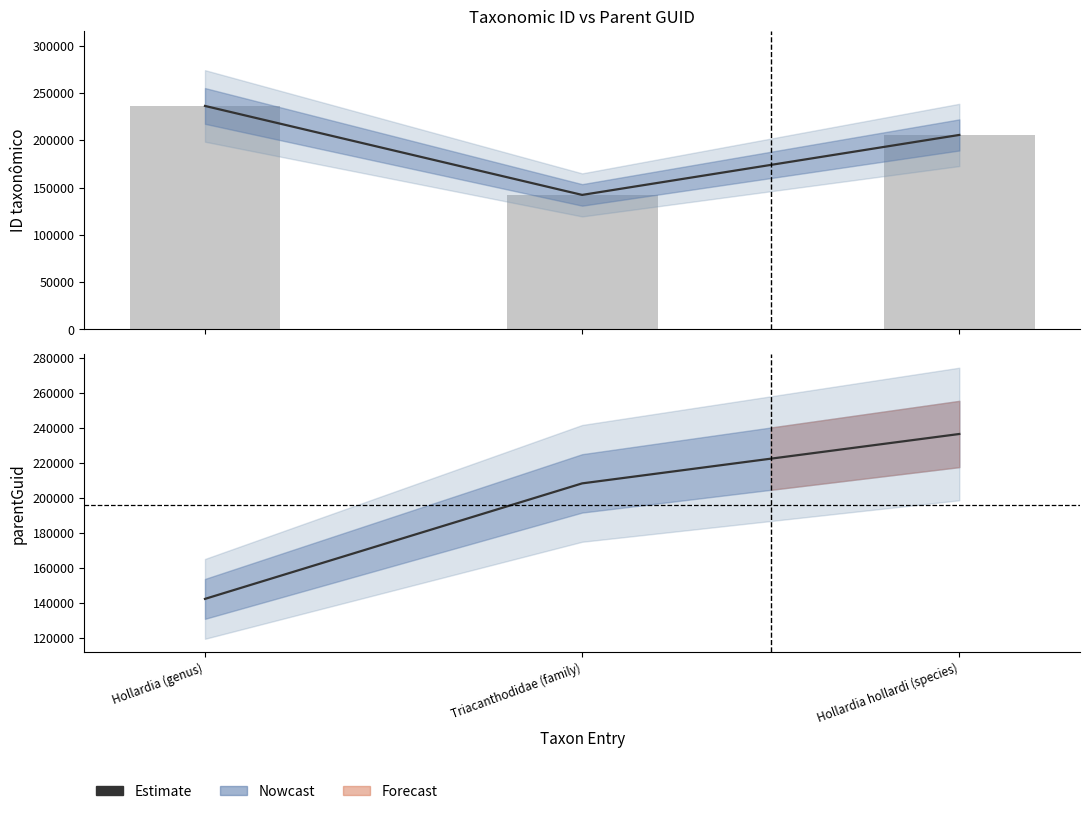

What is the difference between the ID taxonômico values at Hollardia (genus) and Hollardia hollardi (species)?

30671